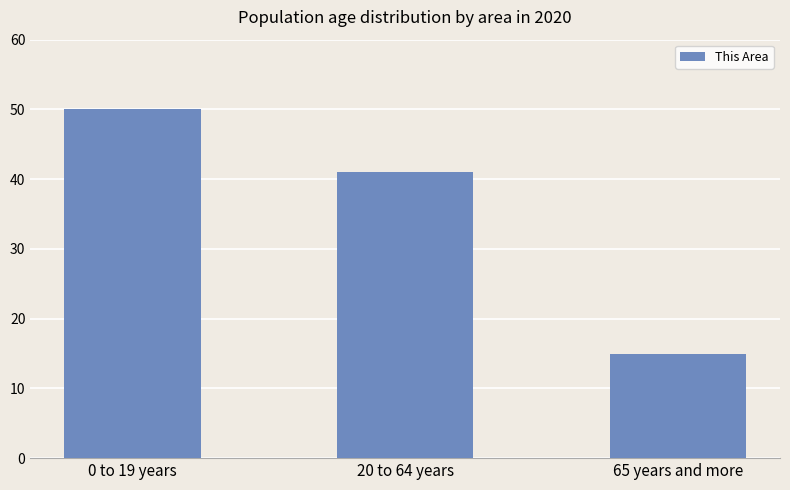

What is the sum of the values at 65 years and more and 0 to 19 years?

65